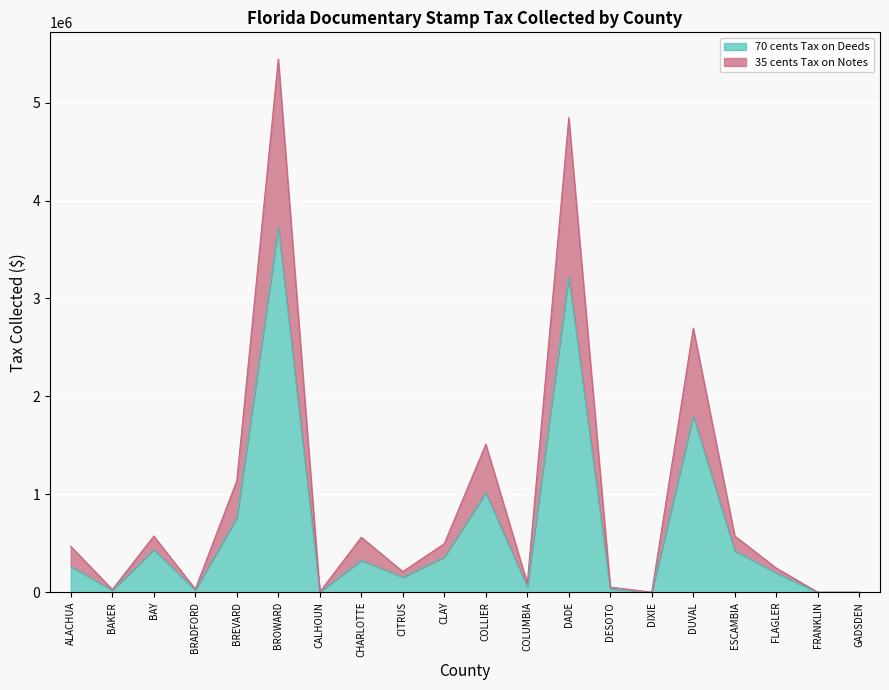

At which label does 70 cents Tax on Deeds reach its peak?

BROWARD